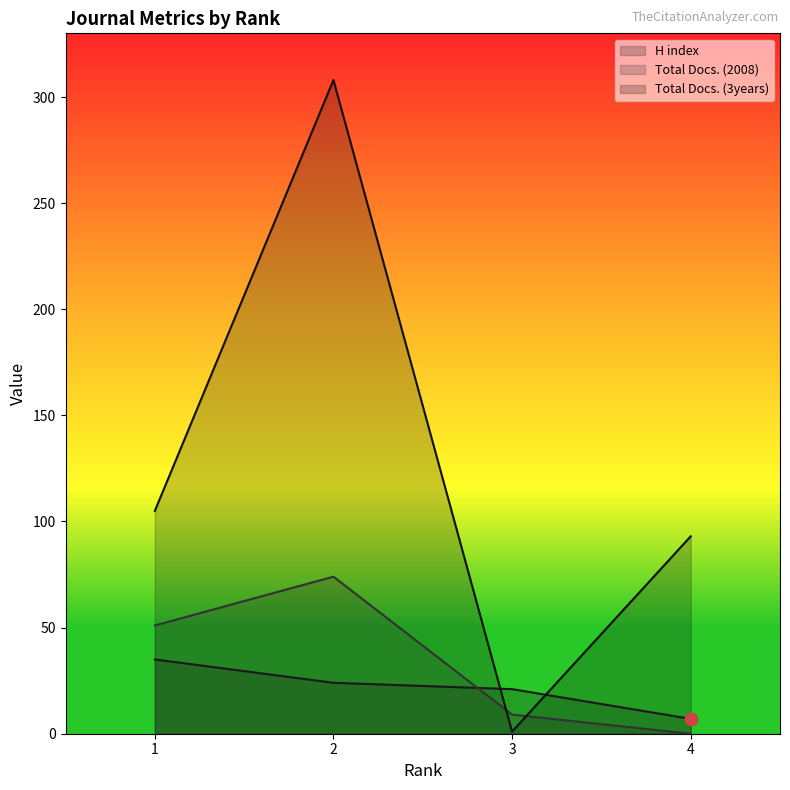

Which series contains the lowest Y value?

Total Docs. (2008)